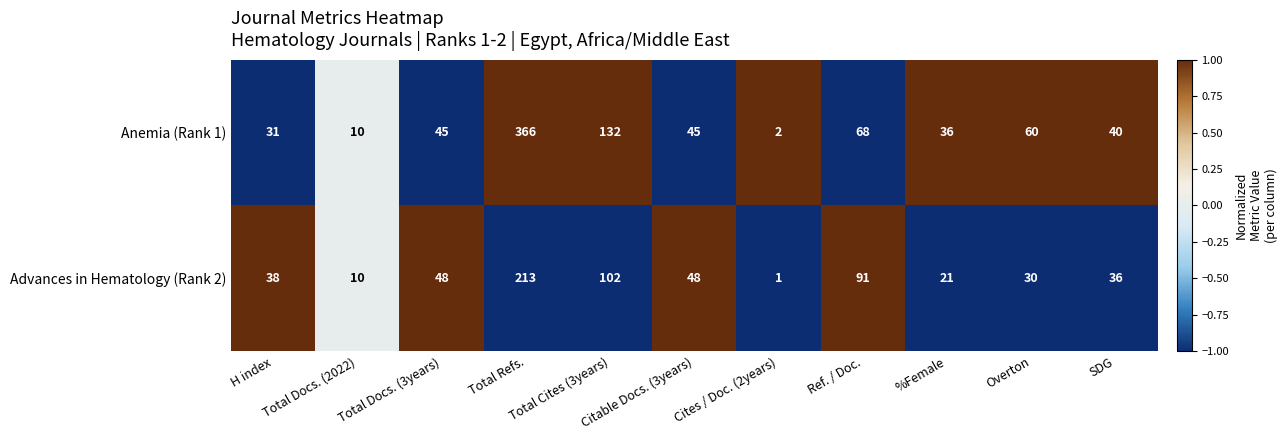

Which series has the largest total across all categories?

Anemia (Rank 1)